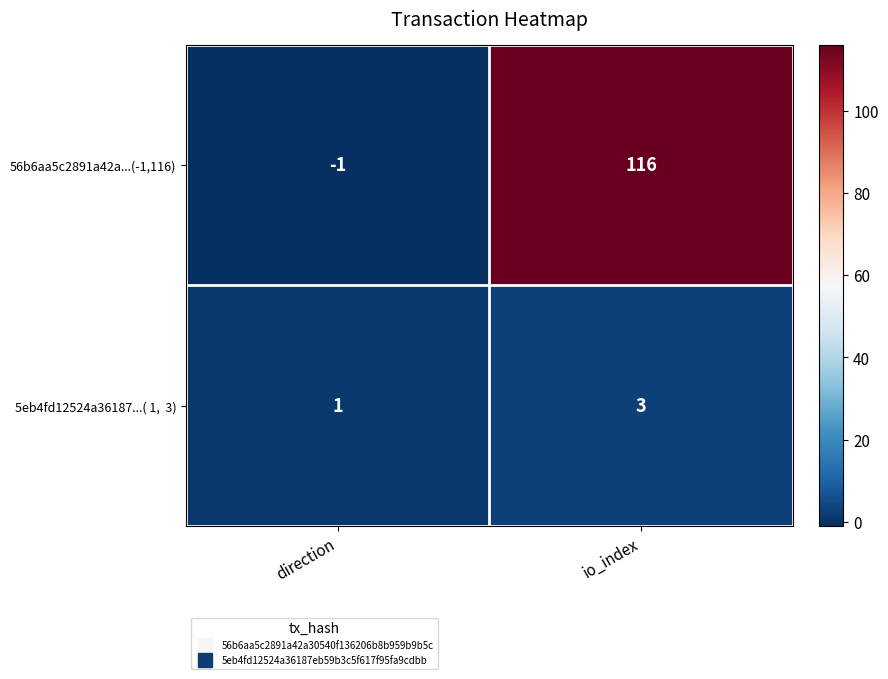

Which series has the largest total across all categories?

56b6aa5c2891a42a...(-1,116)